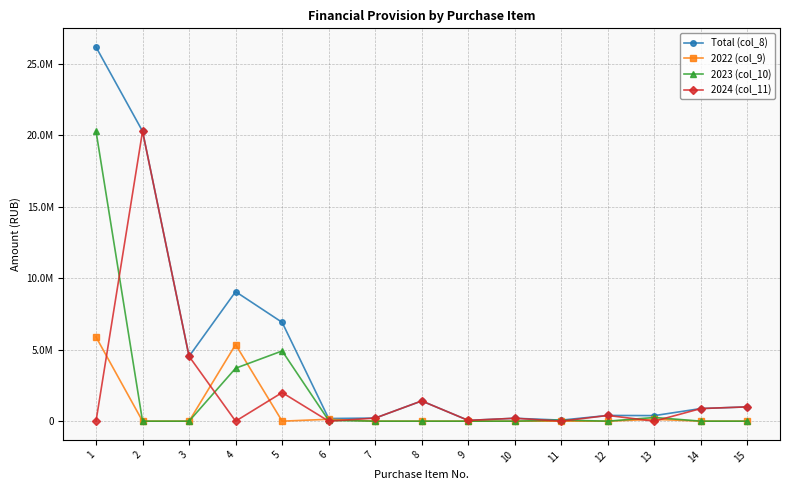

At which category is the sum across all series the highest?

1